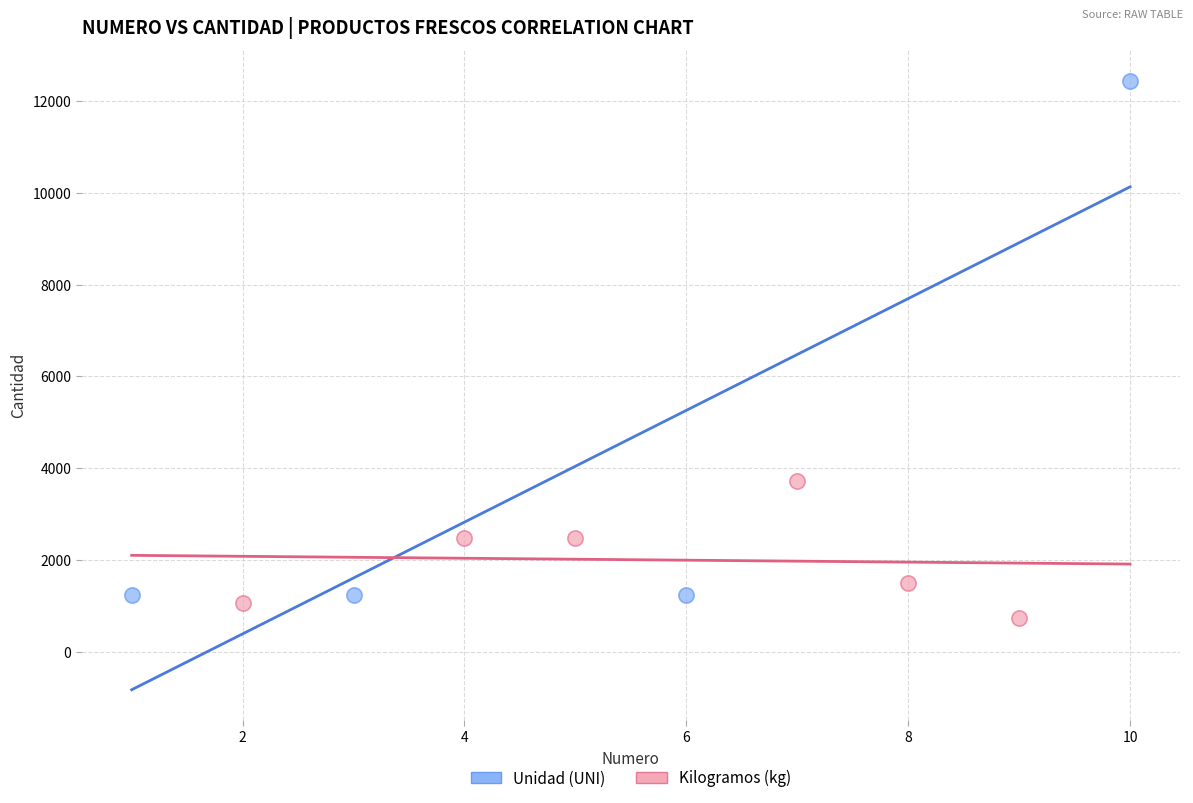

What are all the series names shown in the legend?

Unidad (UNI), Kilogramos (kg)